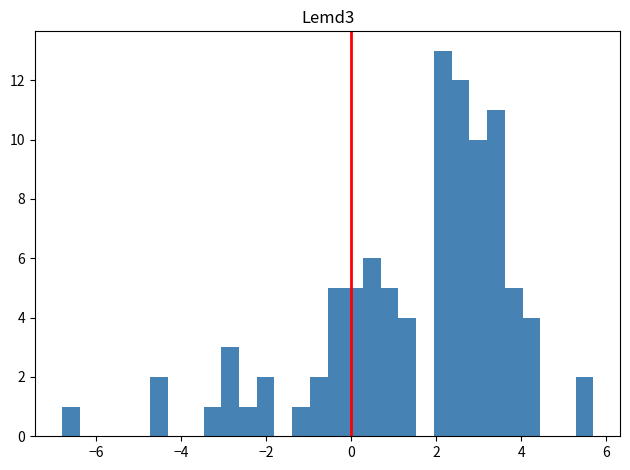

Around what value on the x-axis is the tallest bar? Give the approximate position of its centre, as read against the axis.

2.2